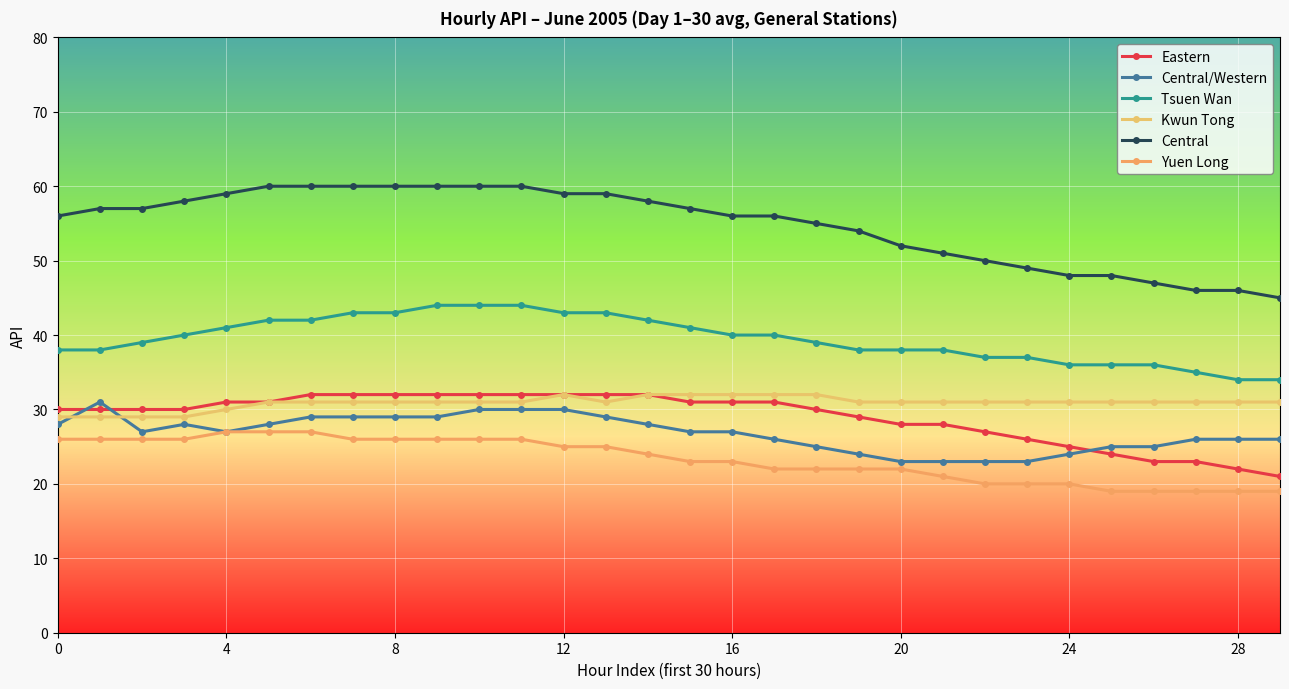

What is the average value of the Eastern series?

29